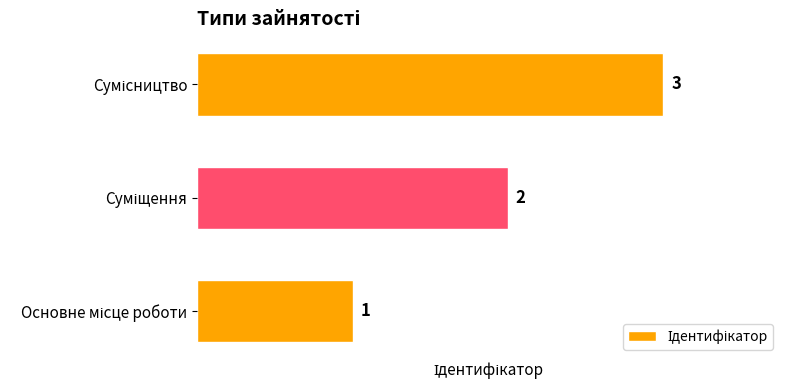

What is the sum of all values?

6